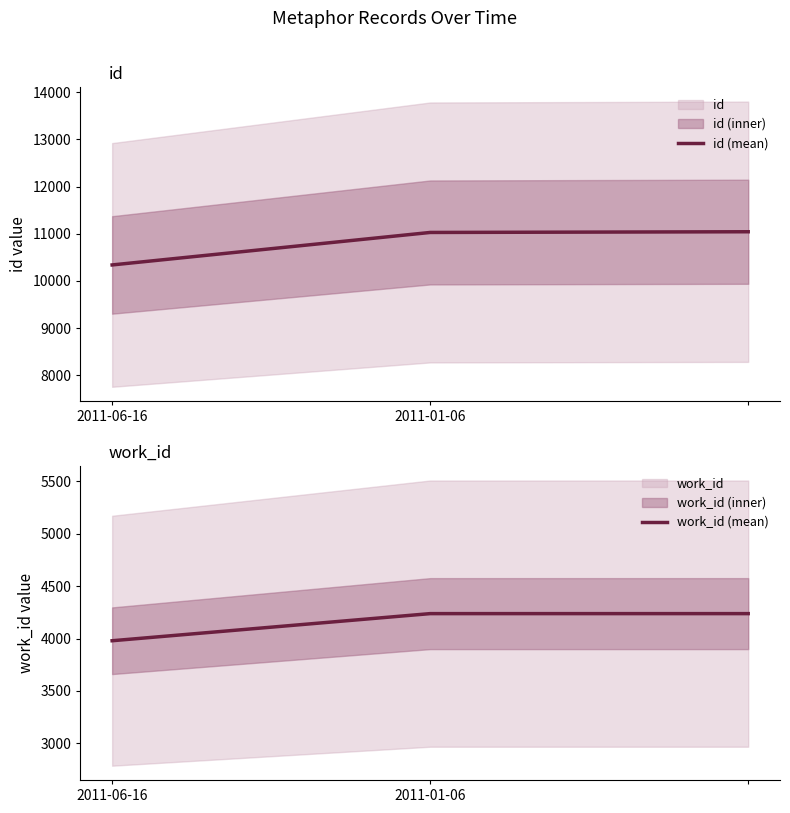

Is the value of work_id (mean) at 2011-01-06 greater than the value of id (mean) at 2?

No